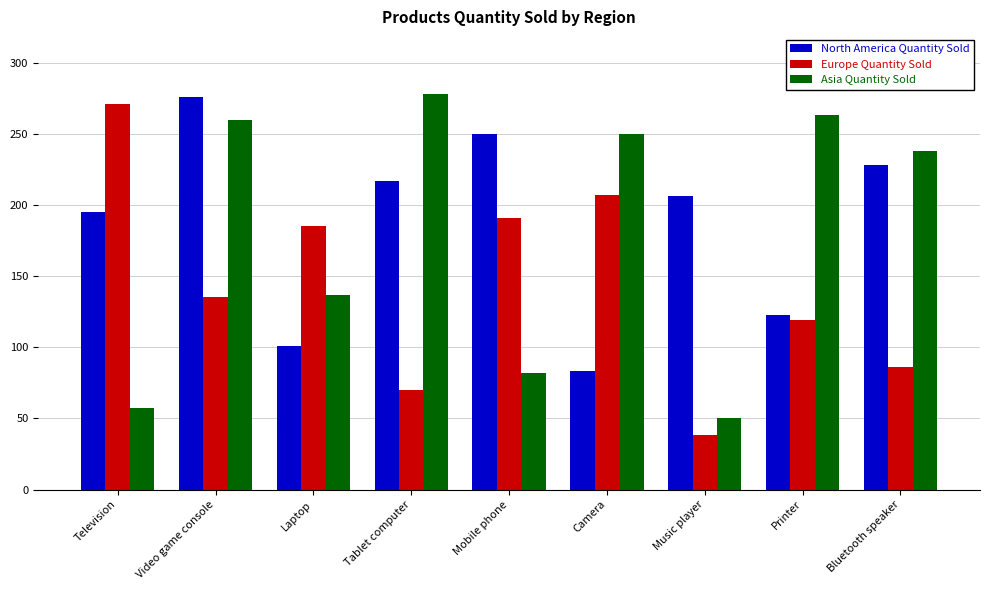

What is the spread (max minus min) of values at Laptop?

84